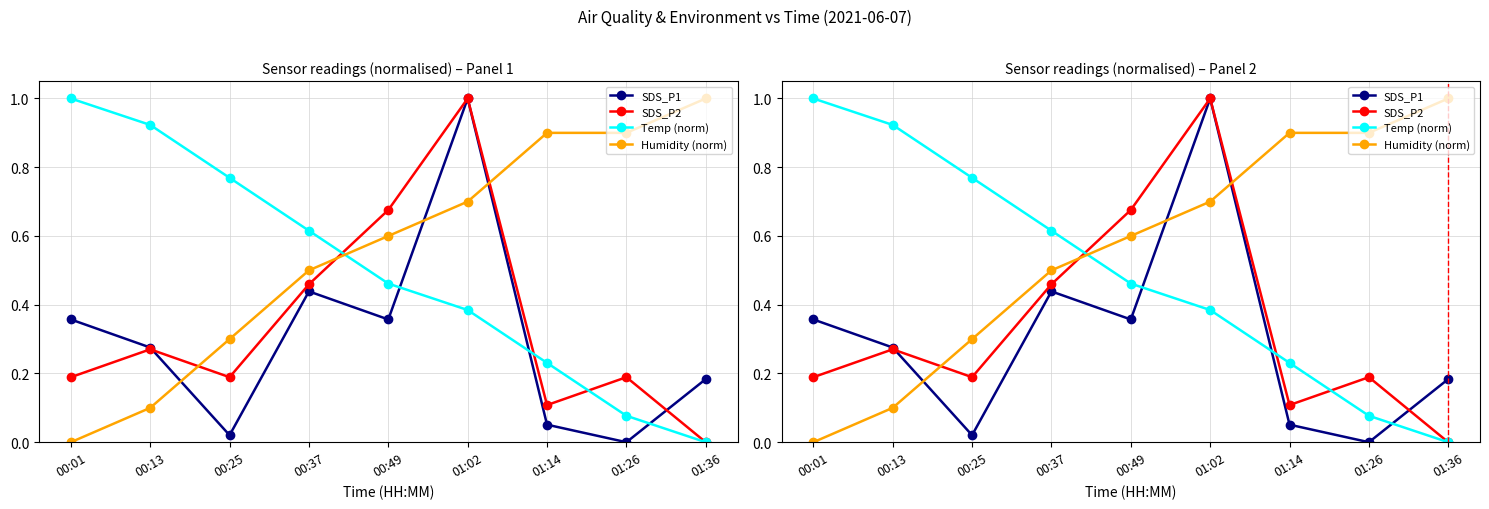

Rank the series by their average value, from lowest to highest.

SDS_P1, SDS_P2, Temp (norm), Humidity (norm)